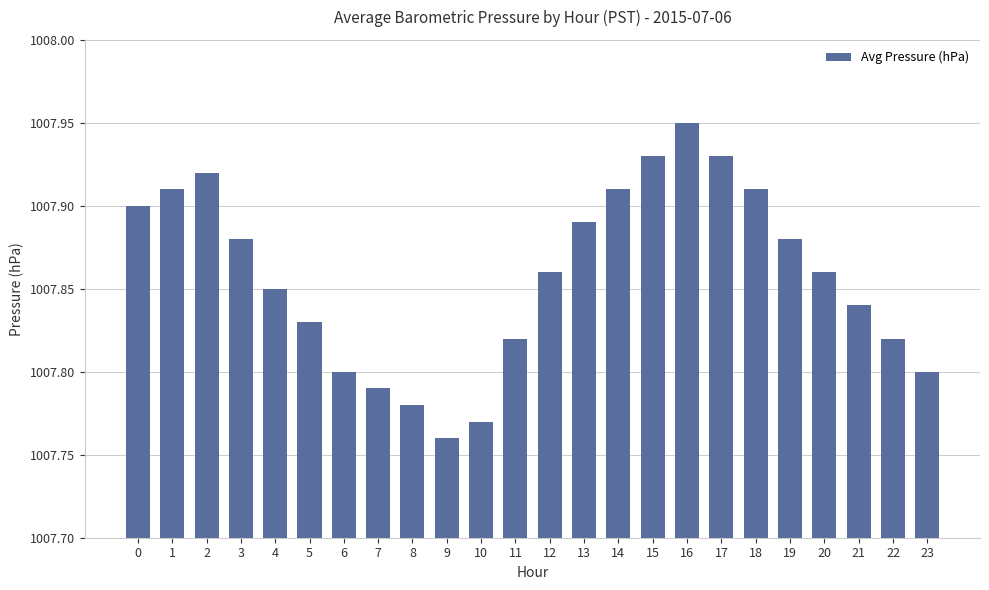

What is the sum of the values at 6 and 21?

2015.6